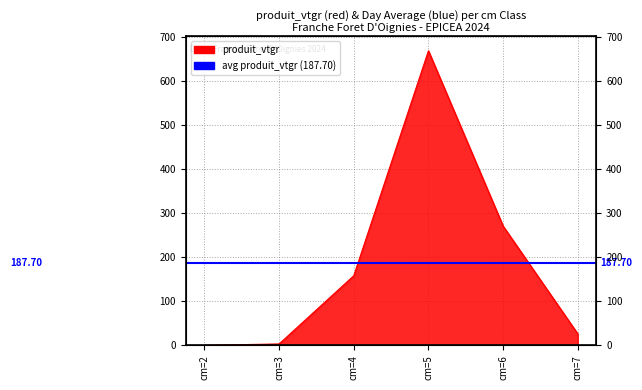

How many categories are shown in the chart?

6